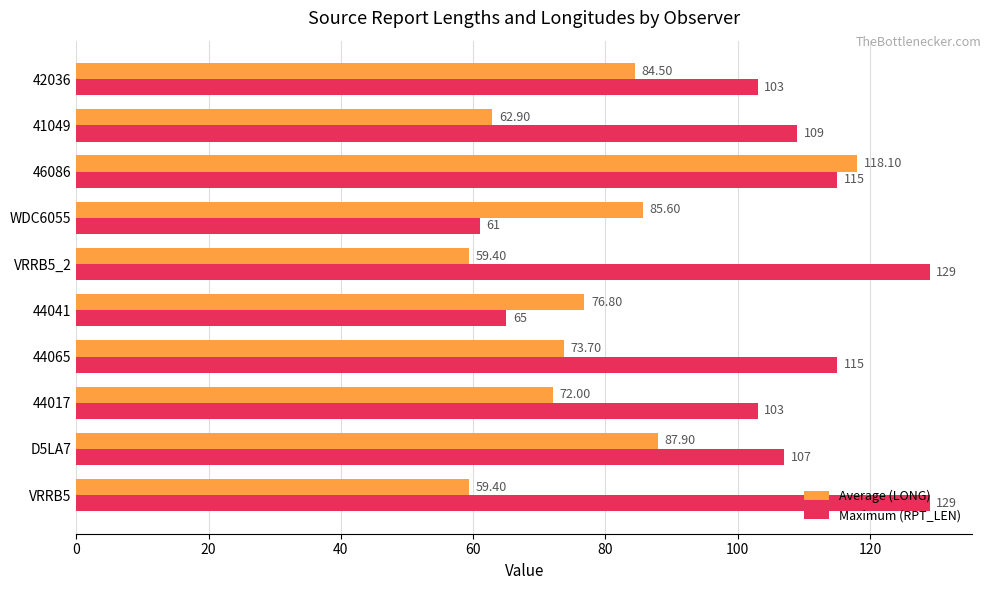

Which series has the largest total across all categories?

Maximum (RPT_LEN)